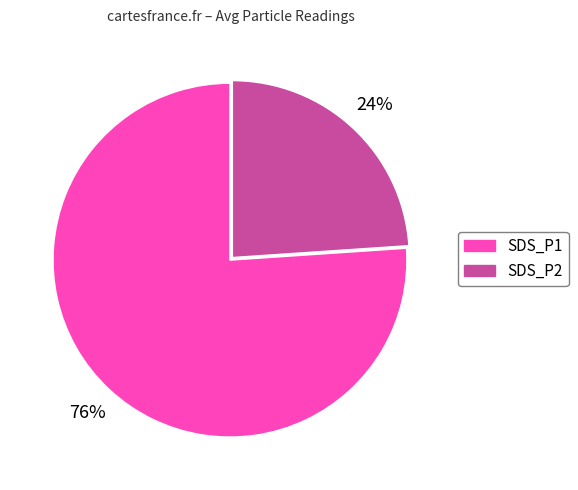

Between SDS_P1 and SDS_P2, which is larger?

SDS_P1